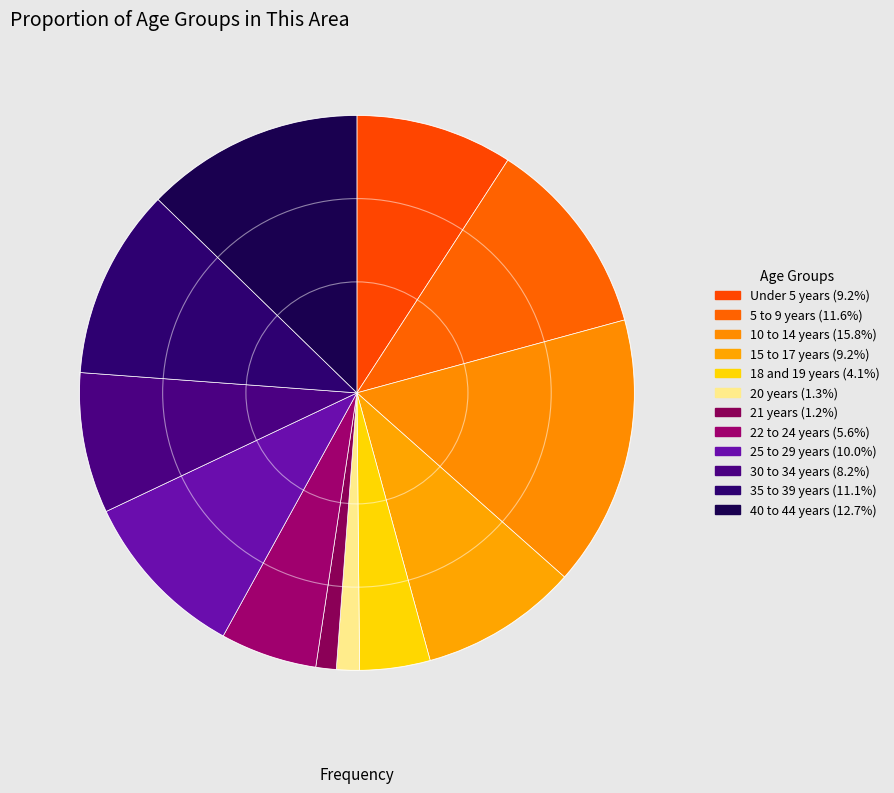

How many slices are in this pie chart?

12